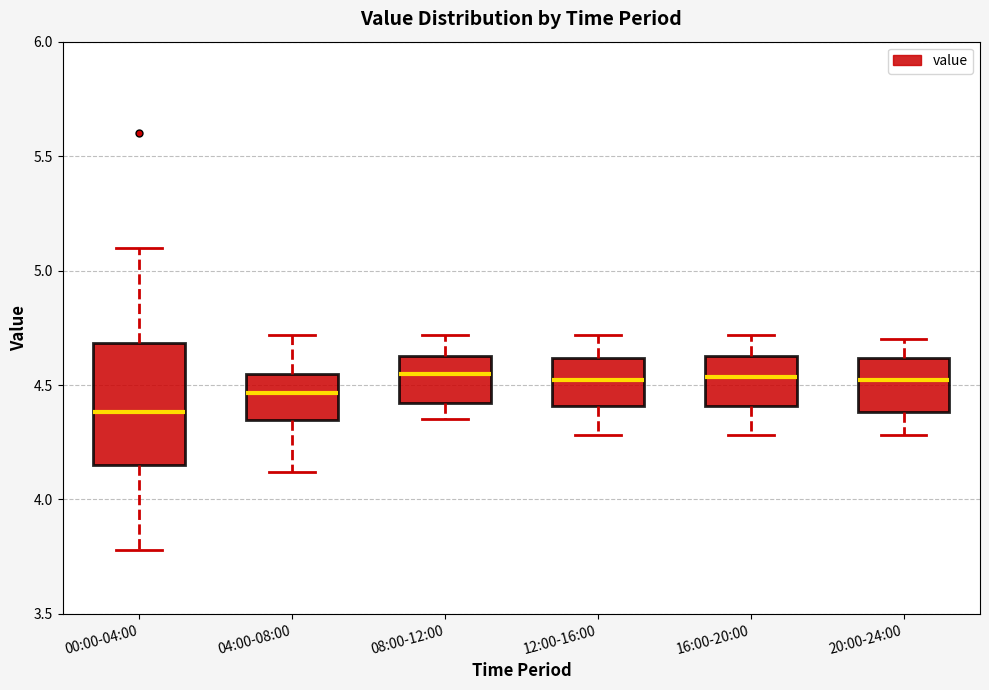

Which box is the tallest, from its lower edge to its upper edge?

00:00-04:00